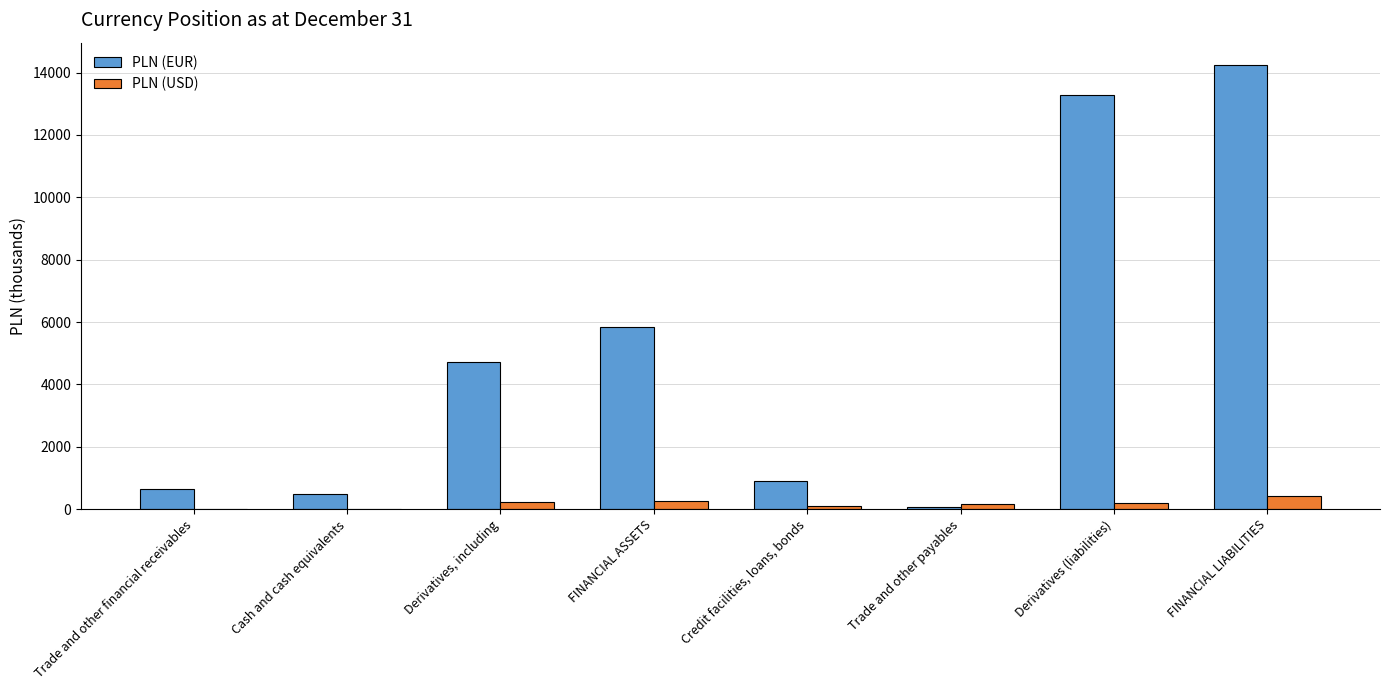

How many distinct data groups are displayed?

2